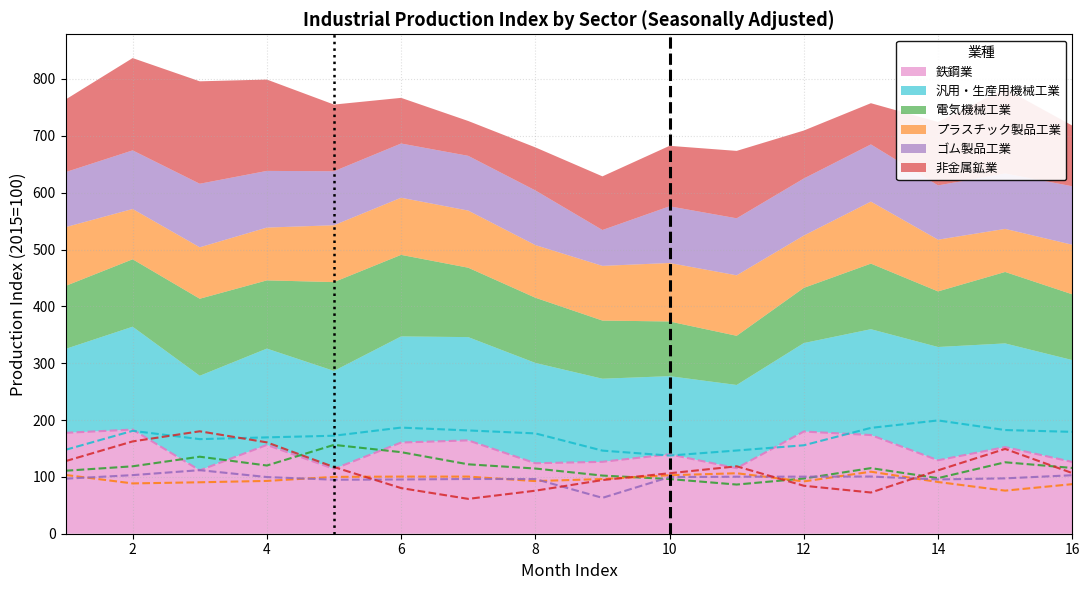

What is the difference between the second highest and second lowest values in the 電気機械工業 series?

47.3